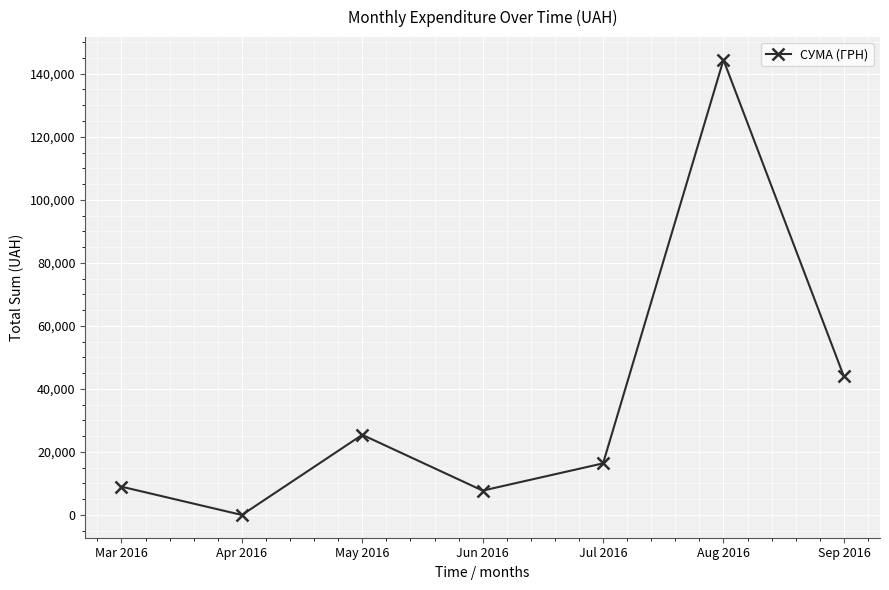

What is the sum of the values at Sep 2016 and May 2016?

69374.4